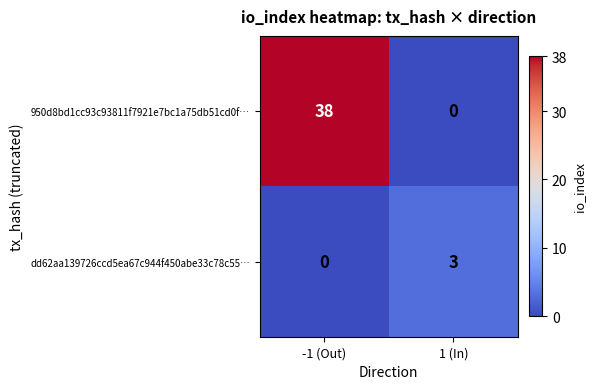

The 950d8bd1cc93c93811f7921e7bc1a75db51cd0f… series shows 56 at -1 (Out). True or false?

False